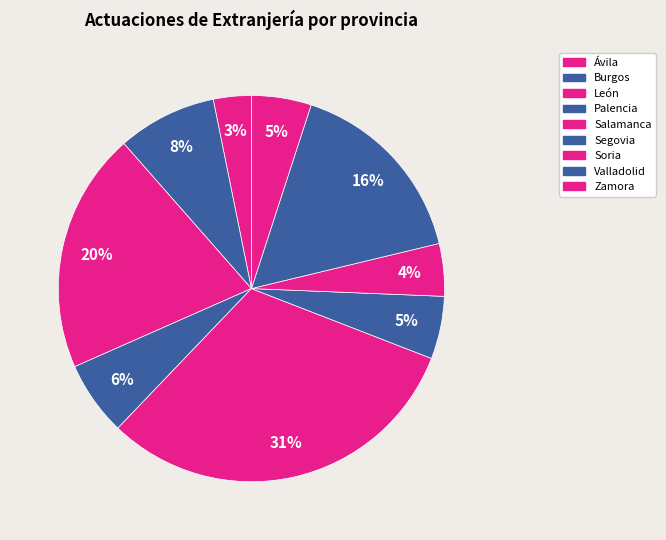

Is the sum of Ávila and Valladolid greater than half?

No